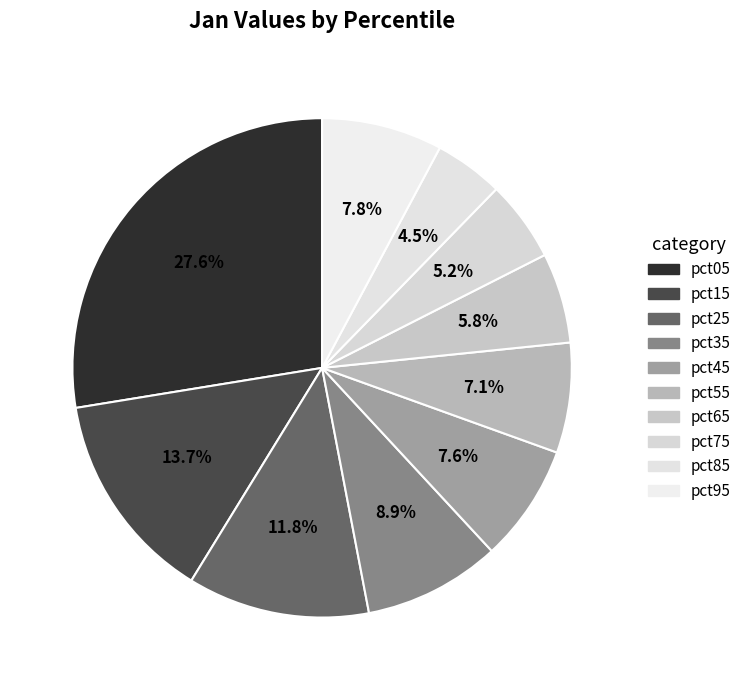

Which slice is the smallest?

pct85